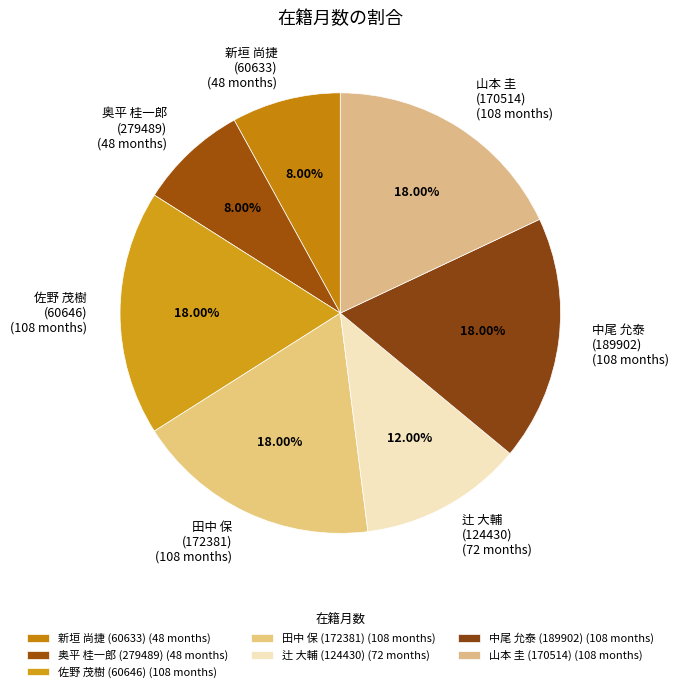

Is 田中 保 (172381) (108 months) the majority of the pie?

No